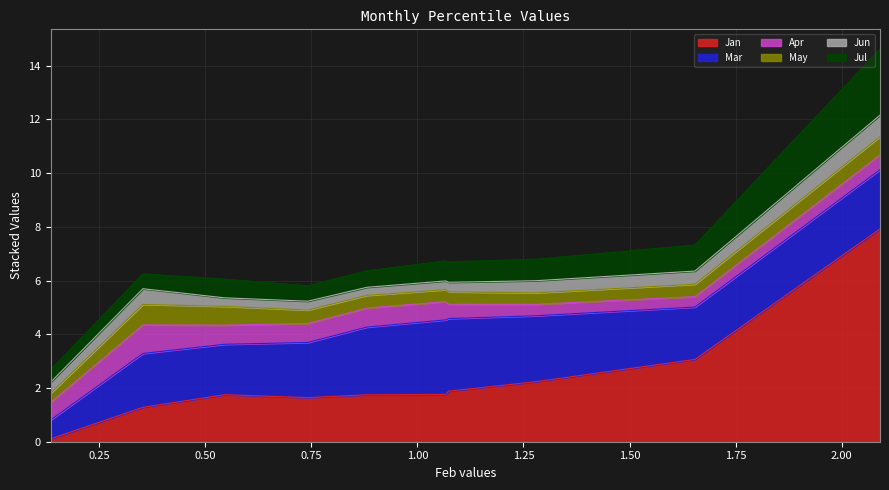

What is the difference between the second highest and minimum values in the Jul series?

0.5